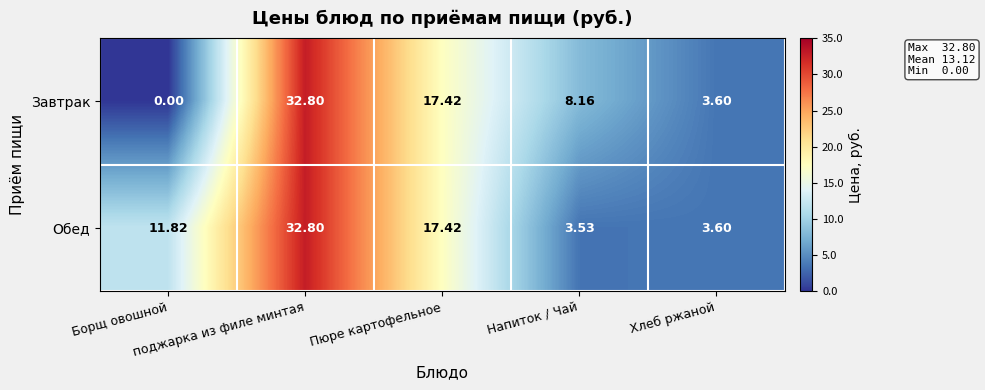

Rank the series by their average value, from lowest to highest.

Завтрак, Обед